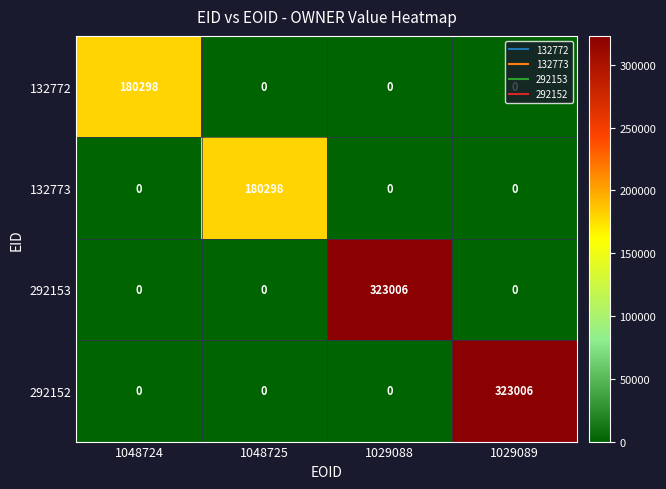

True or false: 132773 has a value of 180298 at 1048725.

True